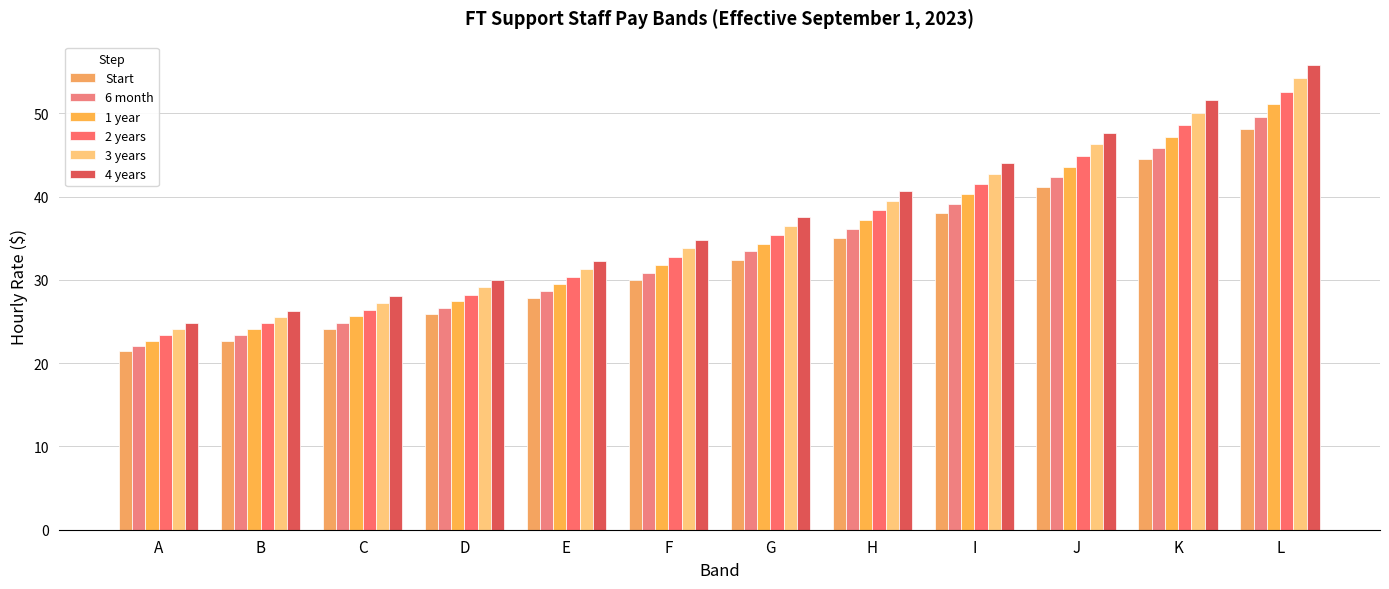

Which category has the lowest value in the 3 years series?

A